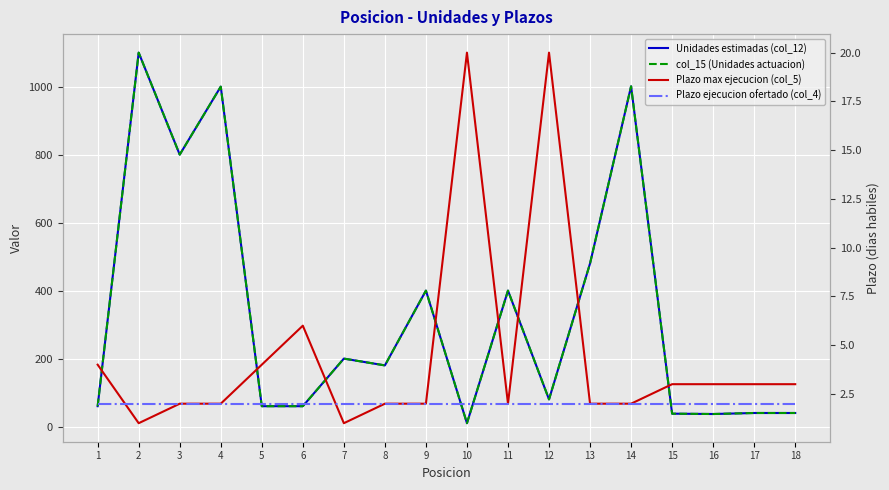

How many categories are shown in the chart?

18